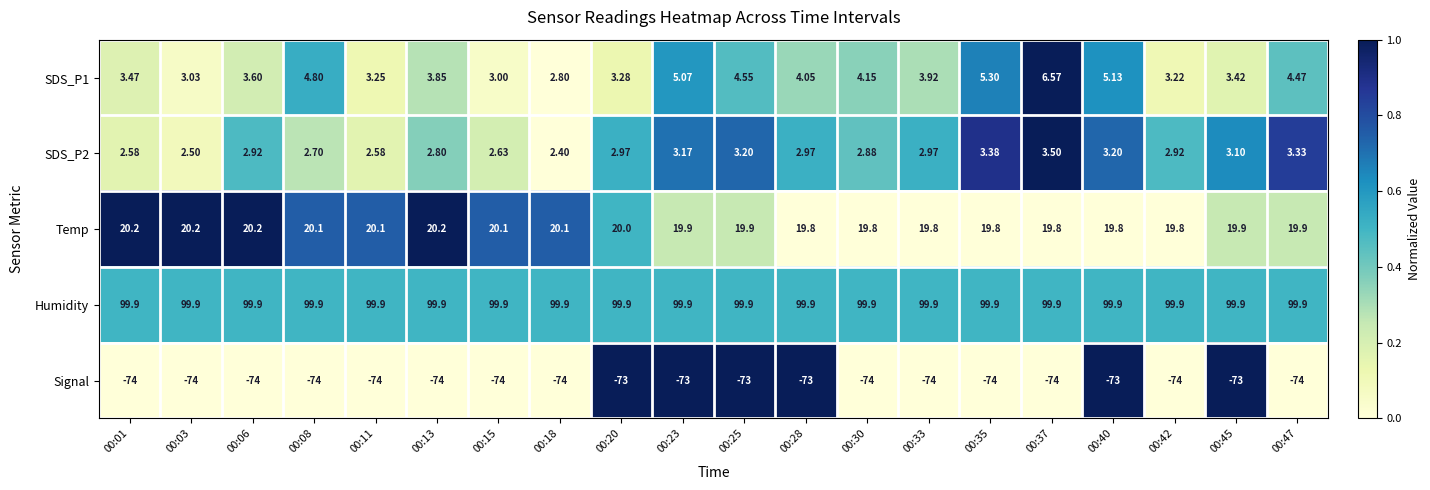

Which series has the largest total across all categories?

Humidity